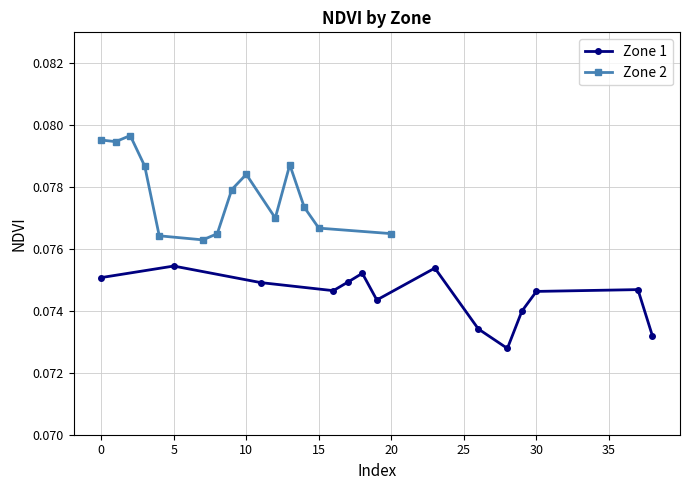

What is the highest value of the Zone 2 series?

0.1